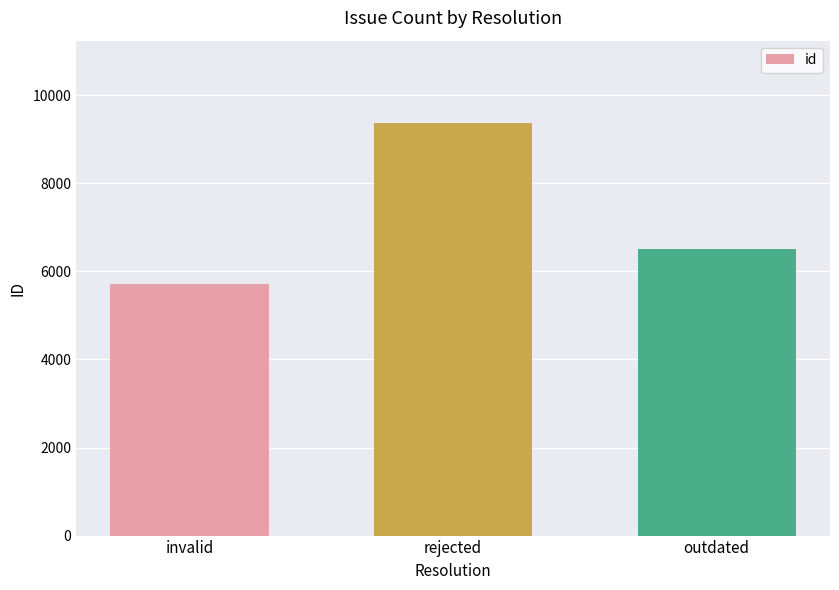

How many bars are there in total?

3